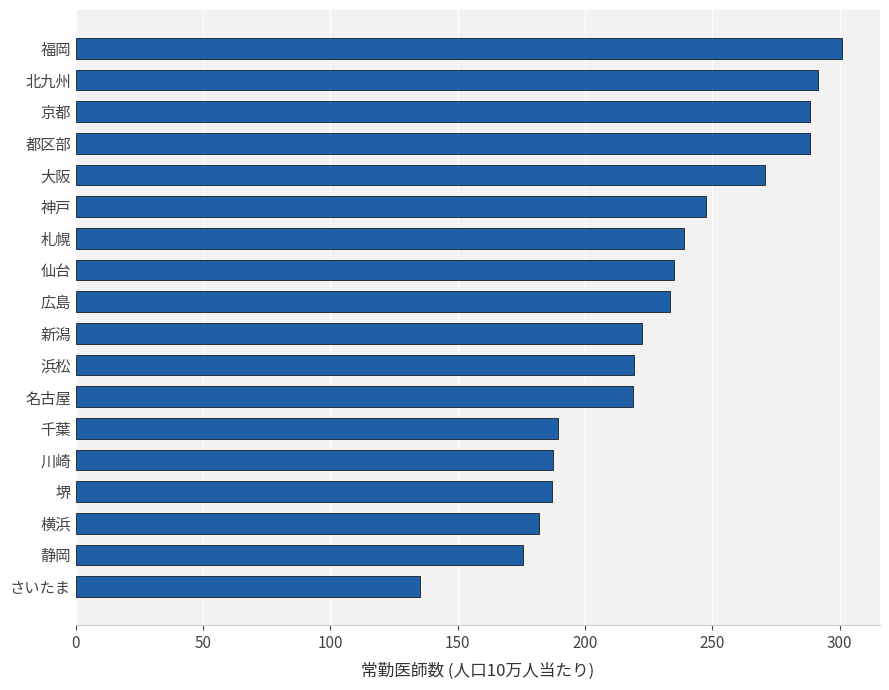

Is it true that the value at 北九州 is 291.3?

True